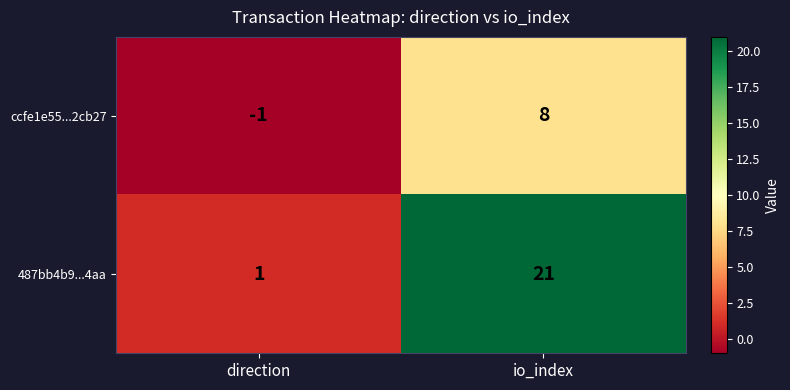

Which category has the lowest value in the 487bb4b9...4aa series?

direction